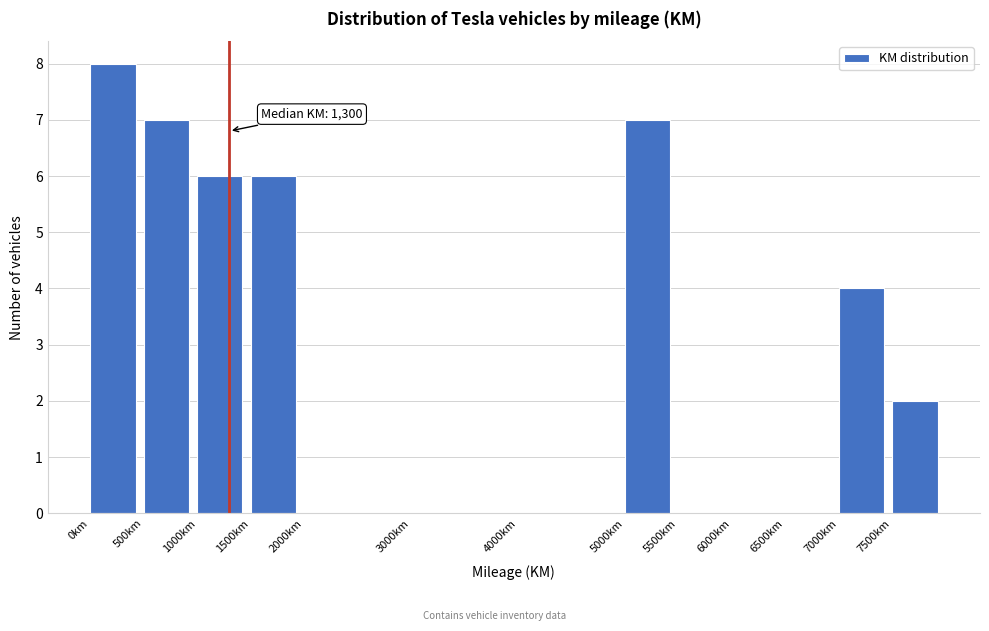

Over which range of the x-axis is the bar tallest?

0 to 500